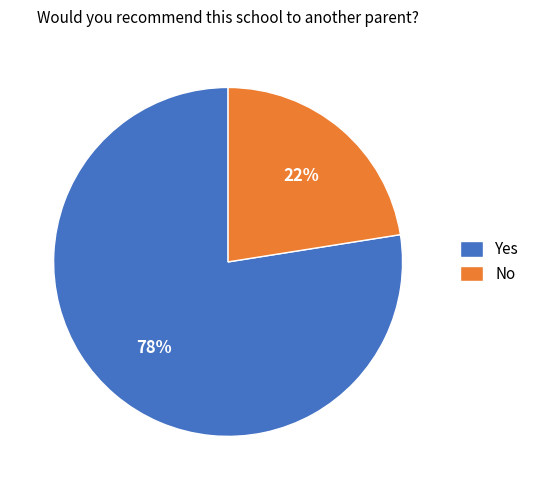

To the nearest percent, what is the combined percentage of No and Yes?

100%